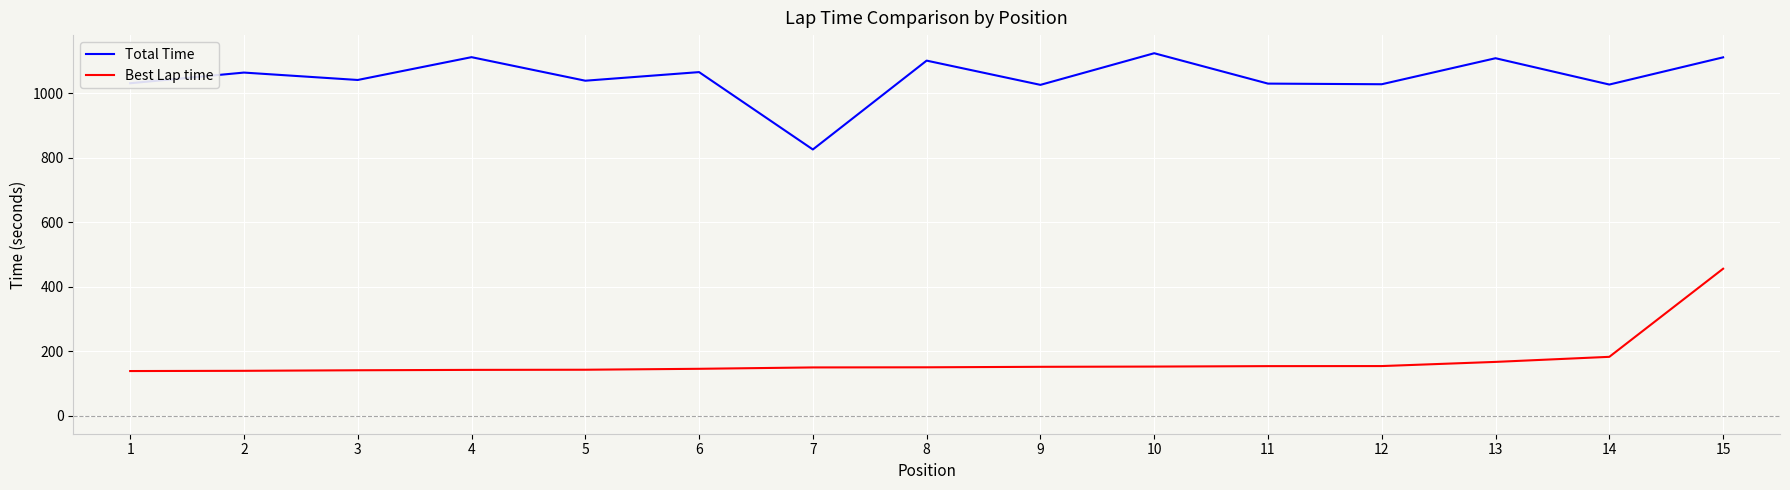

Rank the series by their average value, from lowest to highest.

Best Lap time, Total Time